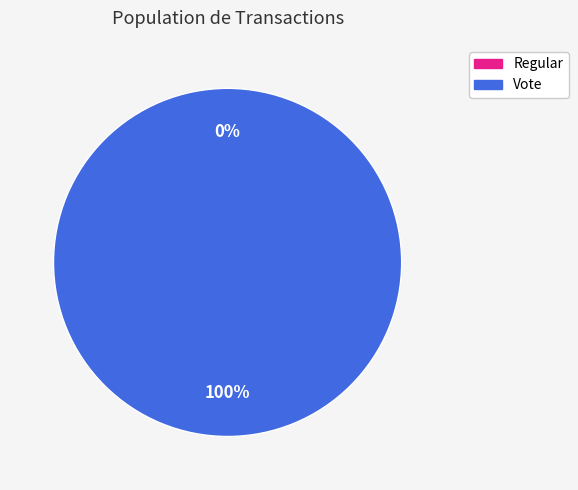

Does any single category account for the majority?

Yes